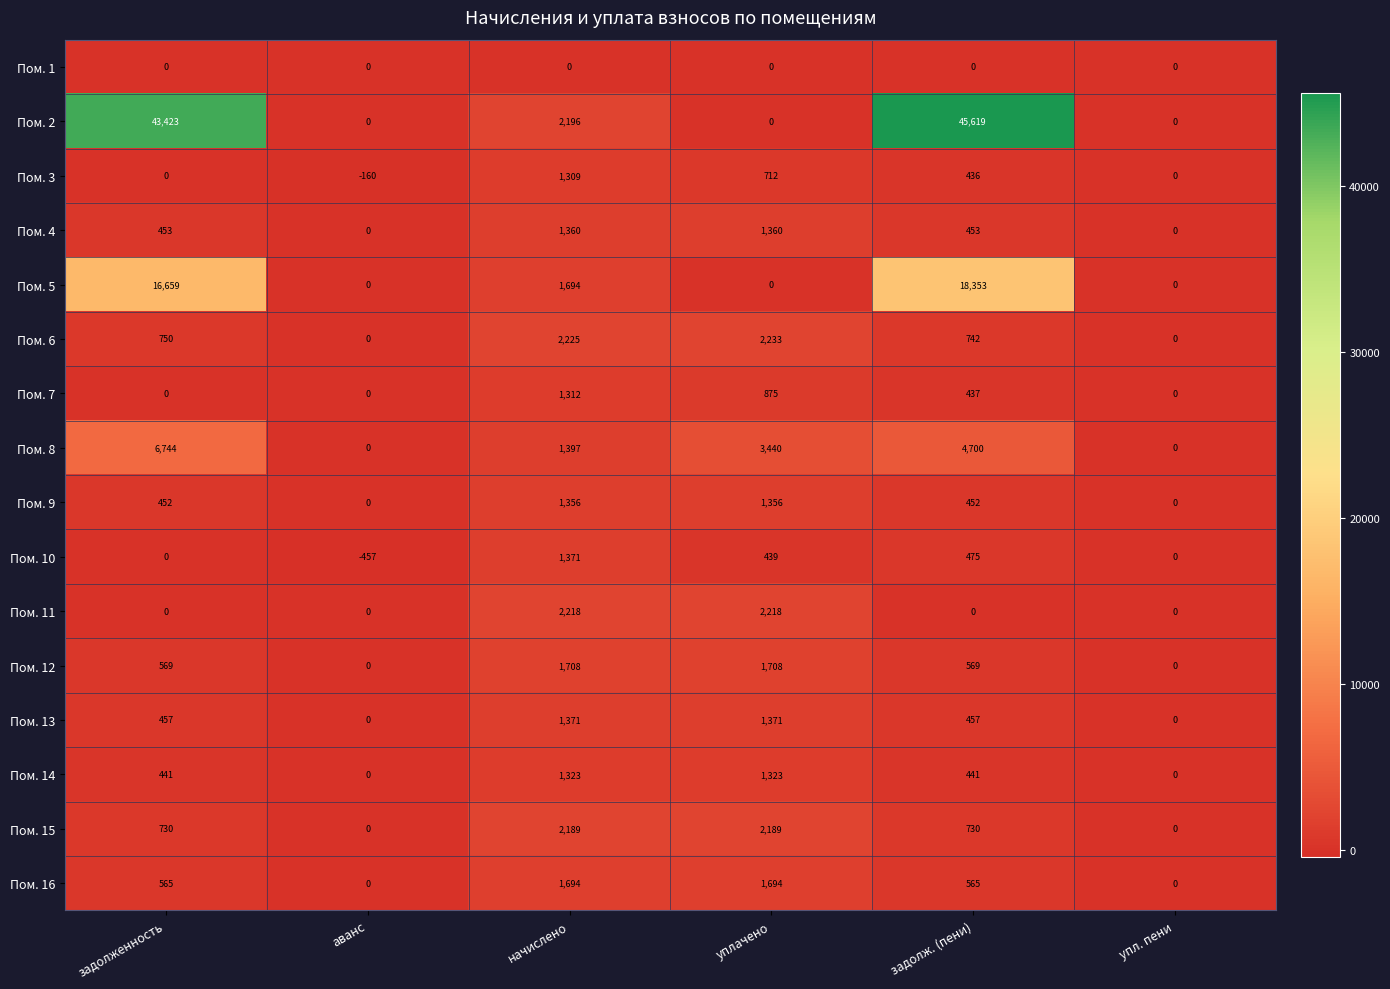

At which category does the chart reach its peak across all series?

задолж. (пени)